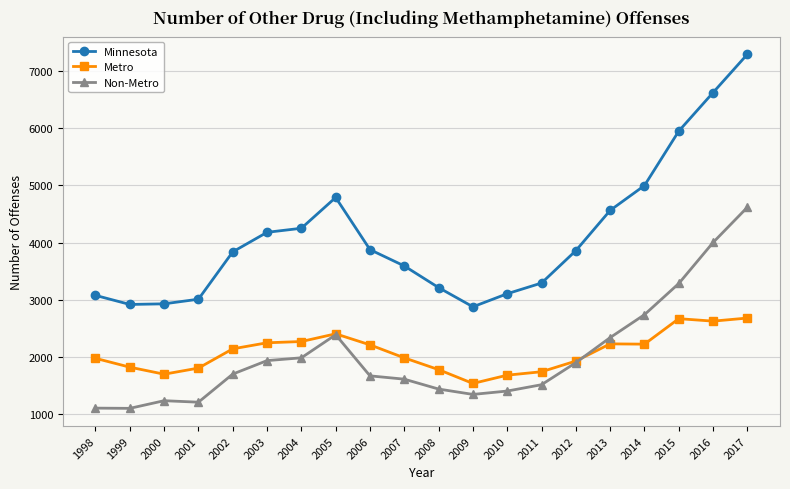

True or false: Minnesota and Non-Metro intersect in this chart.

False